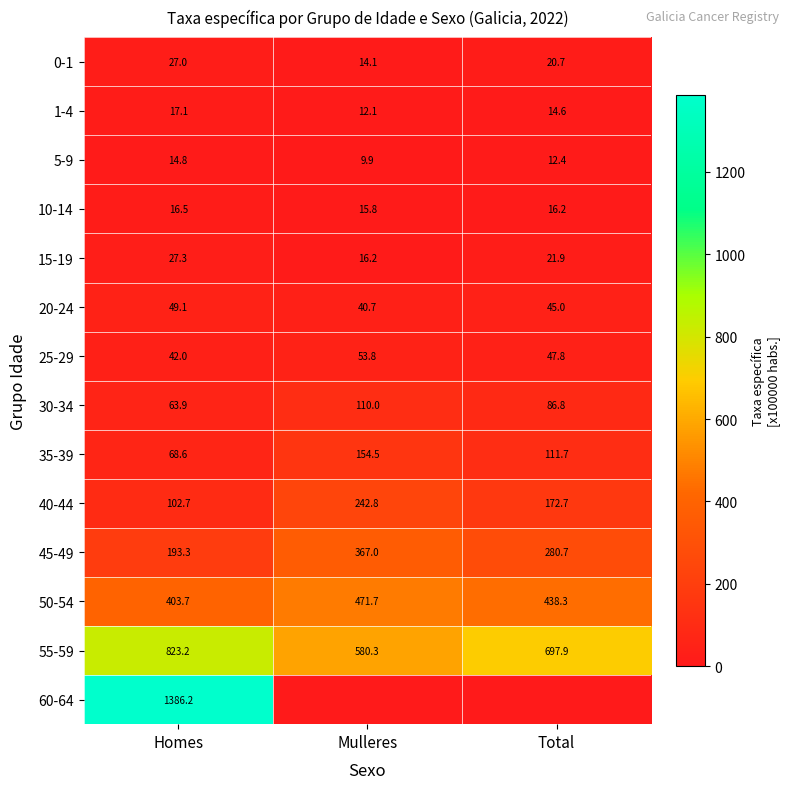

Where does the 25-29 series first go above 47?

Mulleres